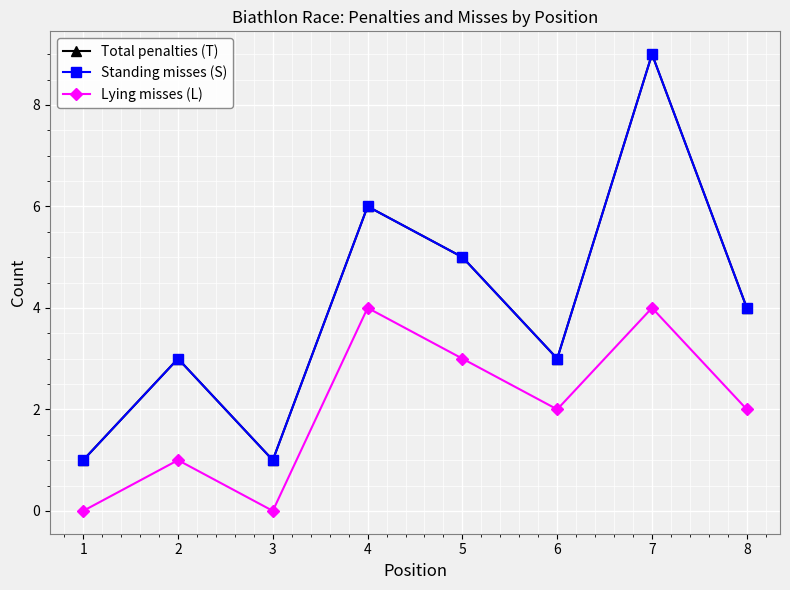

At 8, list the series in order from smallest to largest.

Lying misses (L), Total penalties (T), Standing misses (S)